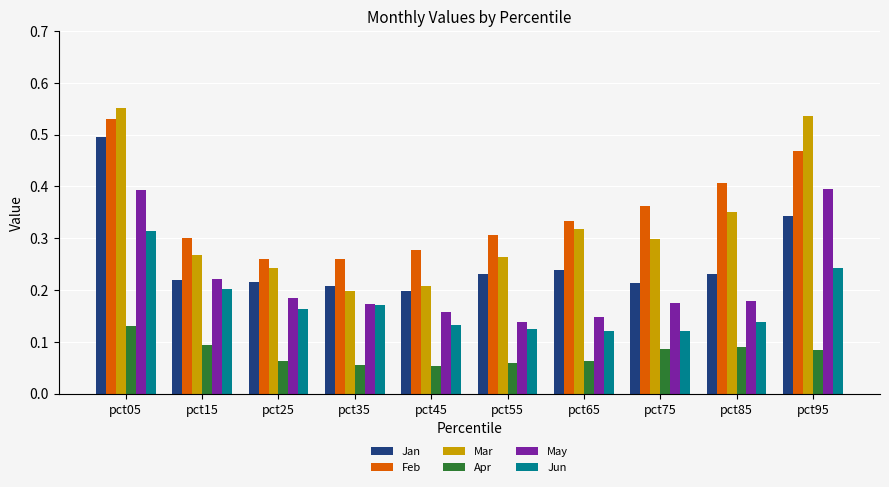

What is the sum of the Feb values at pct85 and pct65?

0.7